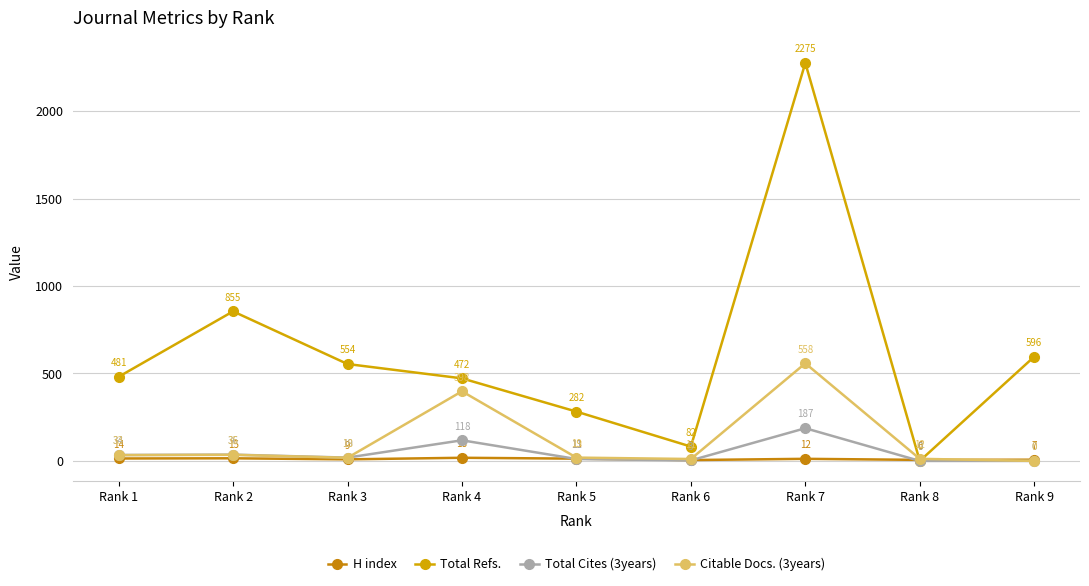

What is the difference between the second highest and minimum values in the Total Cites (3years) series?

118